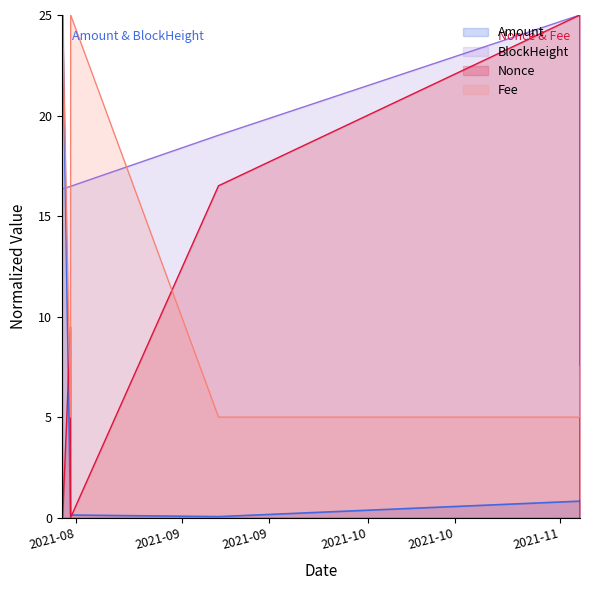

The Nonce series shows 0.0 at 2021-11-04 03:27:00. True or false?

False